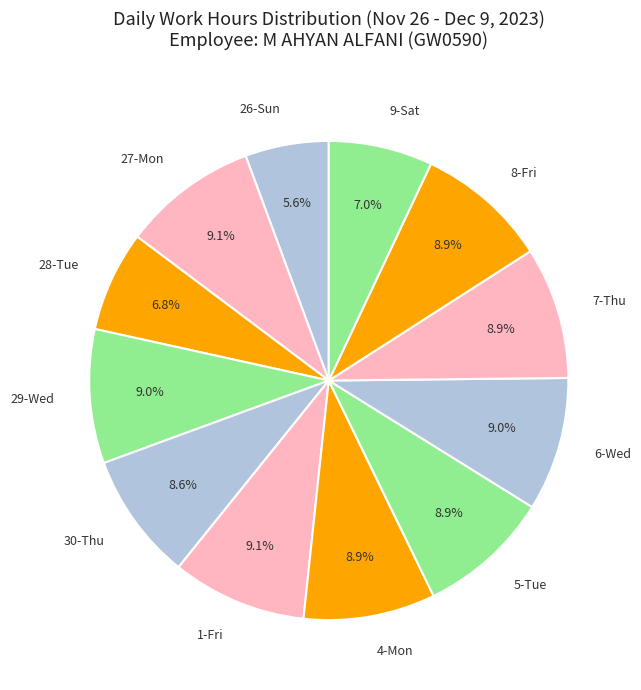

The 8-Fri slice represents 9% of the pie. True or false?

True